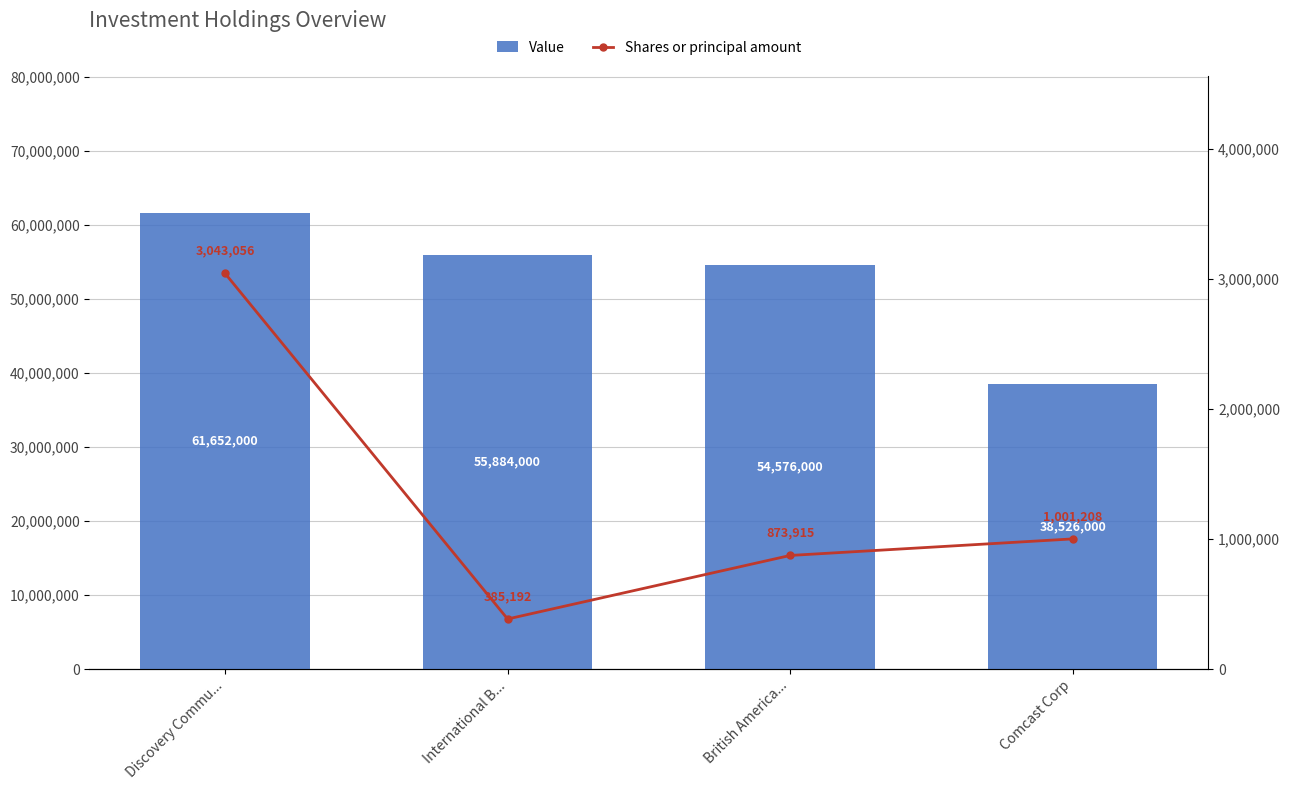

What is the average value of the Shares or principal amount series?

1325843